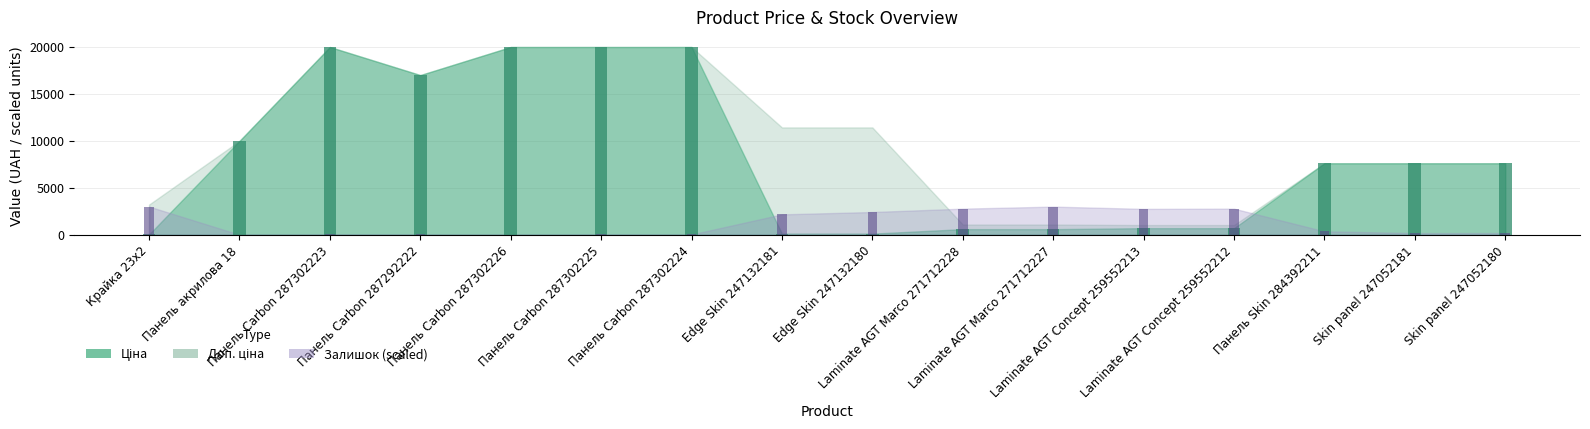

True or false: Залишок has a value of 226.2 at Skin panel 247052181.

False